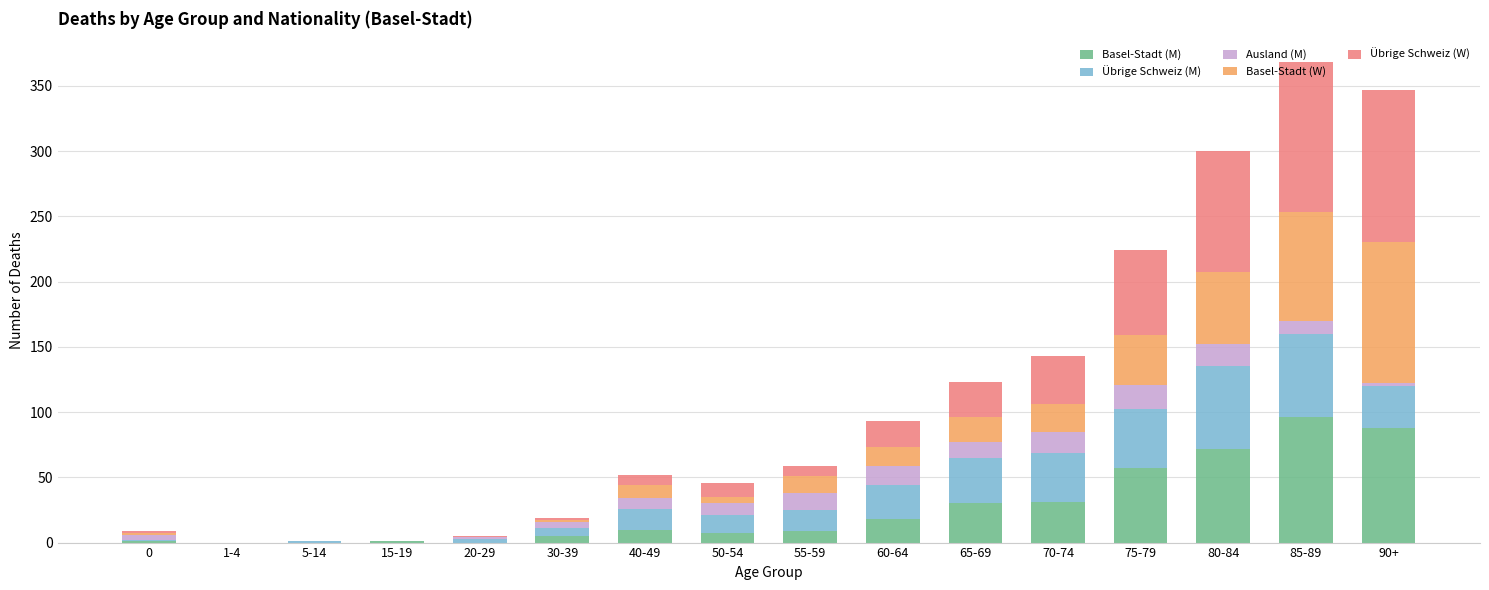

What is the sum of all Basel-Stadt (M) values?

425